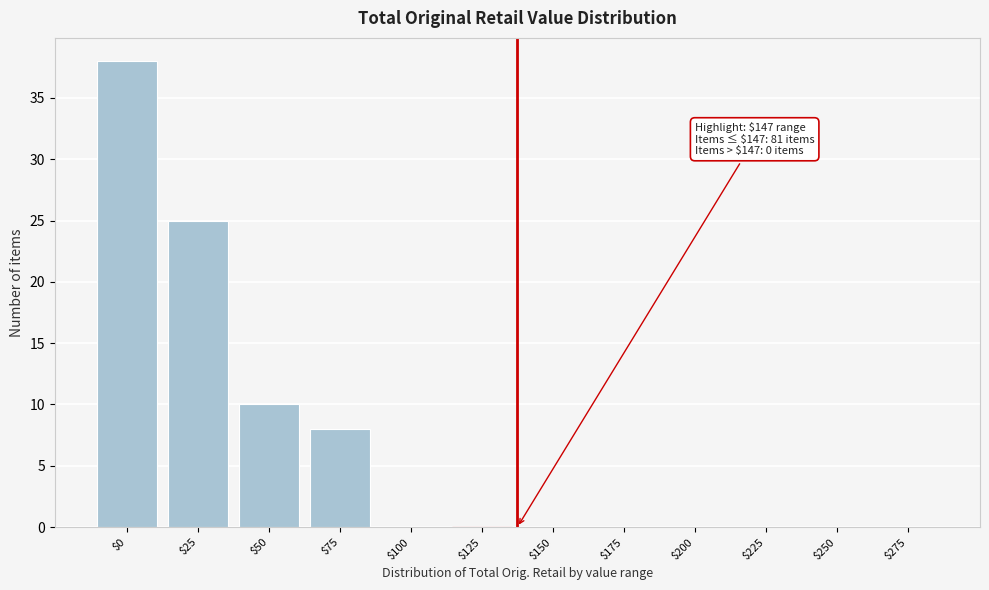

At which category does the chart reach its peak across all series?

$0